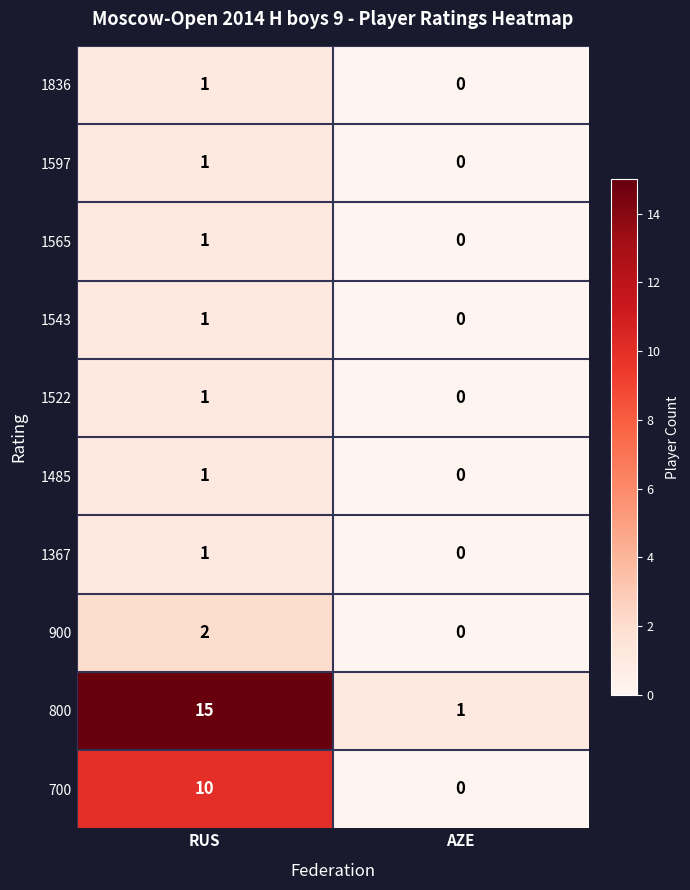

What is the total value across all series at AZE?

1